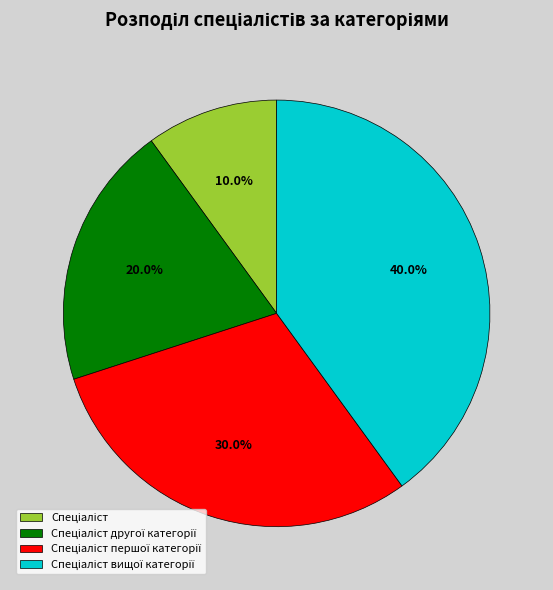

Is there a majority slice in this chart?

No